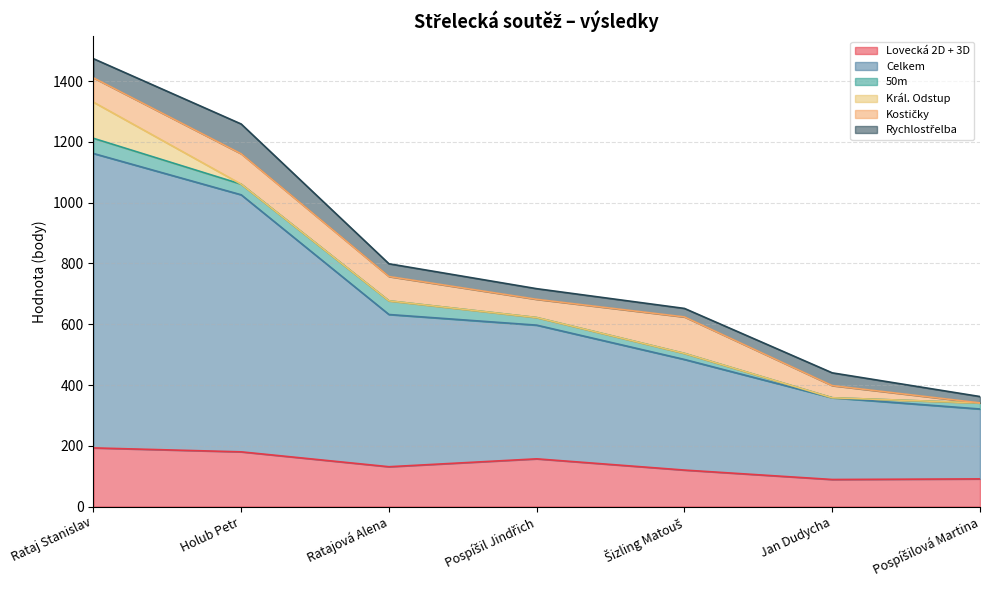

True or false: 50m has more than 0 interior local peaks.

True